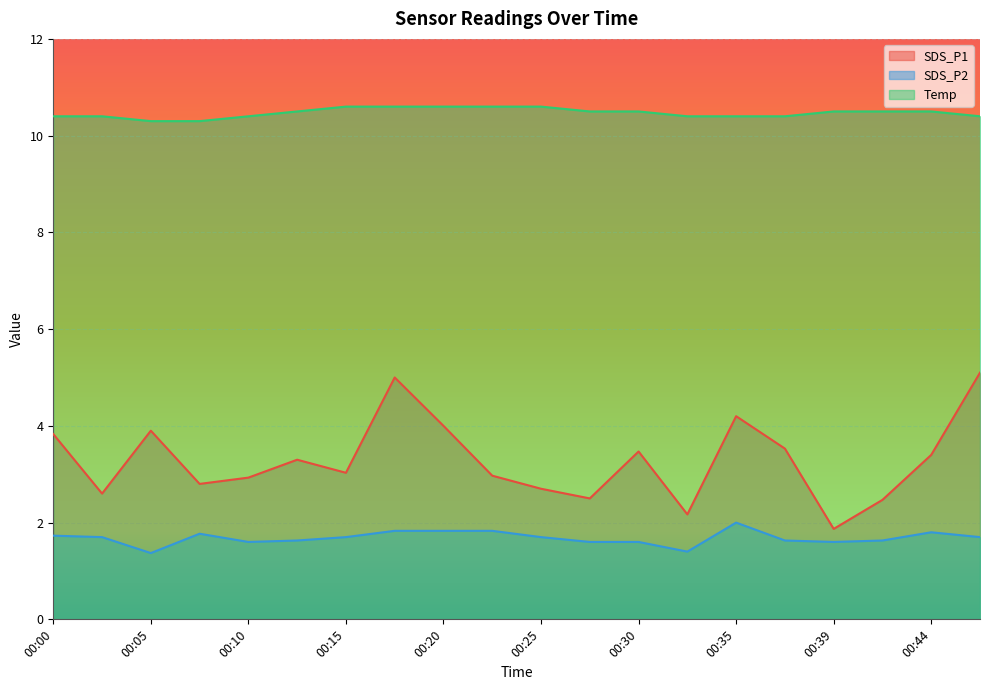

At which category is the sum across all series the highest?

00:17